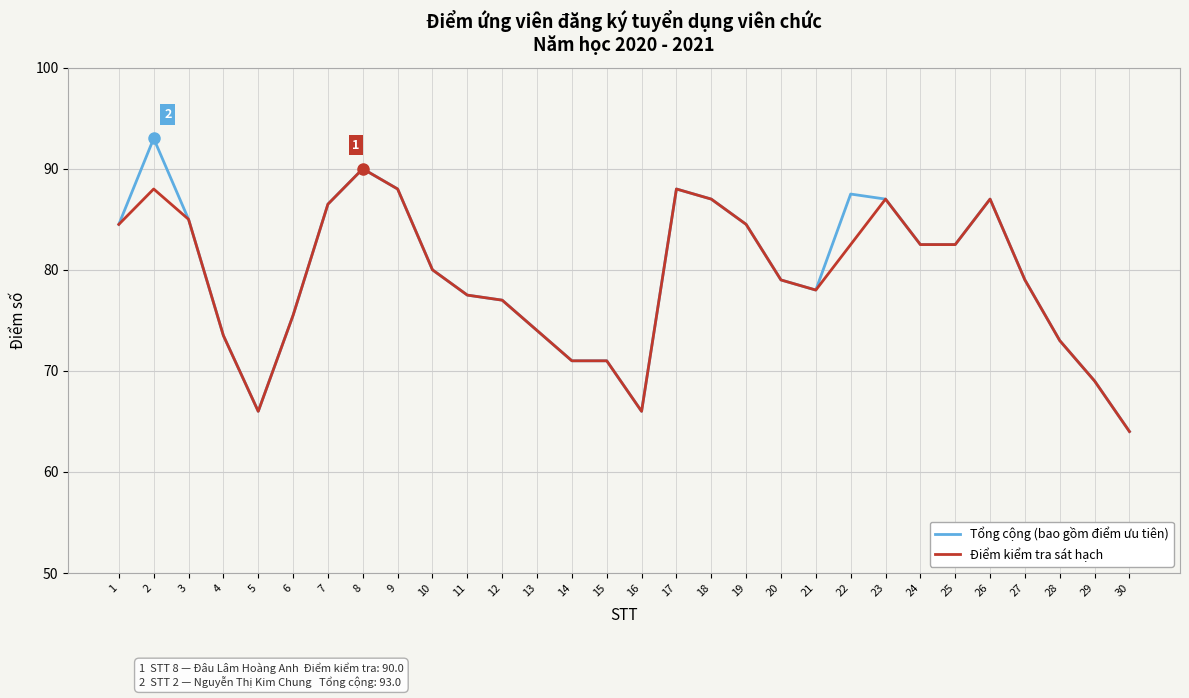

Which label corresponds to the smallest value in the chart?

30